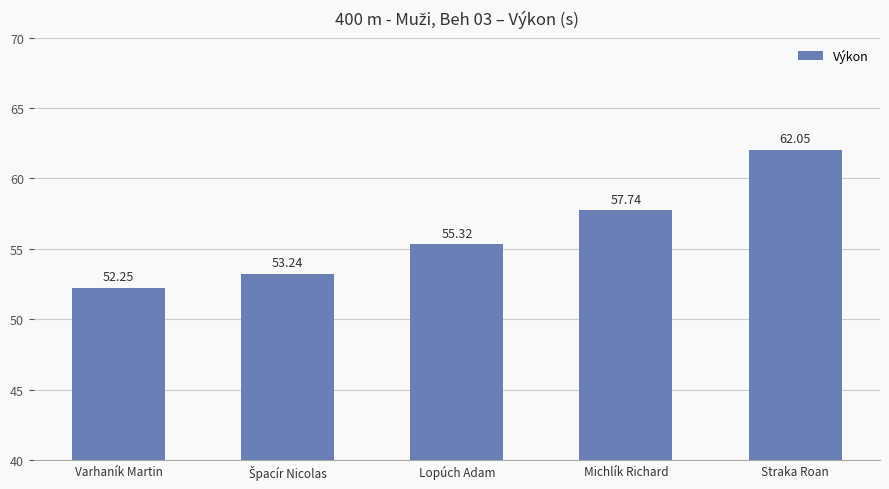

What is the label of the 1st bar from the right?

Straka Roan